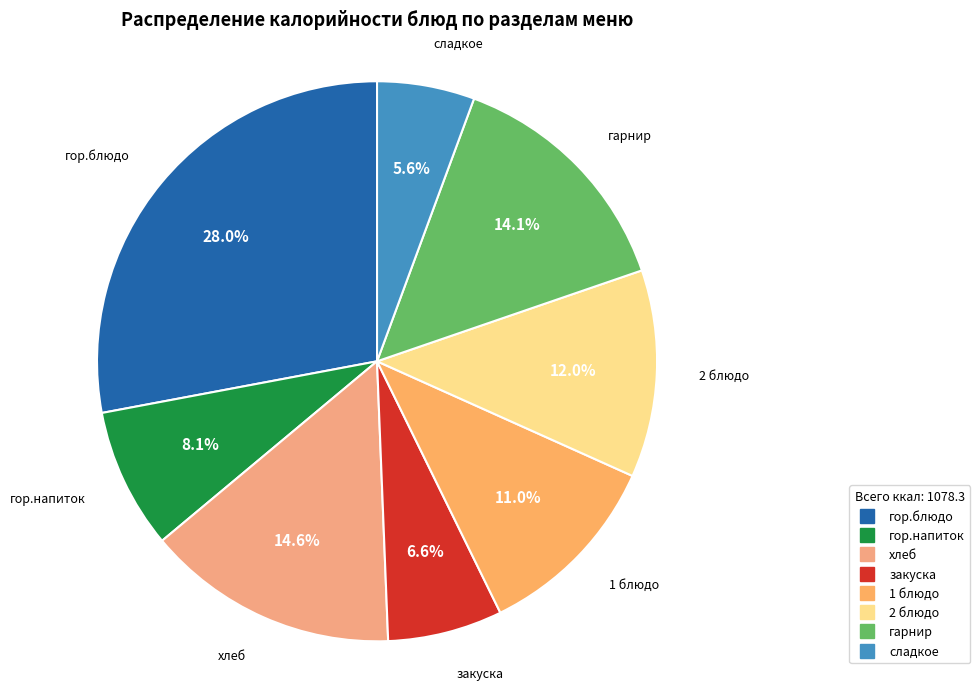

Is there any slice that represents more than half of the pie?

No